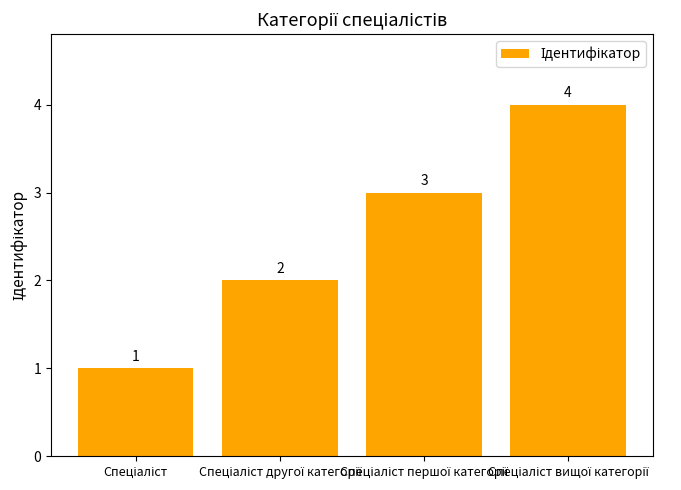

How many distinct data groups are displayed?

1